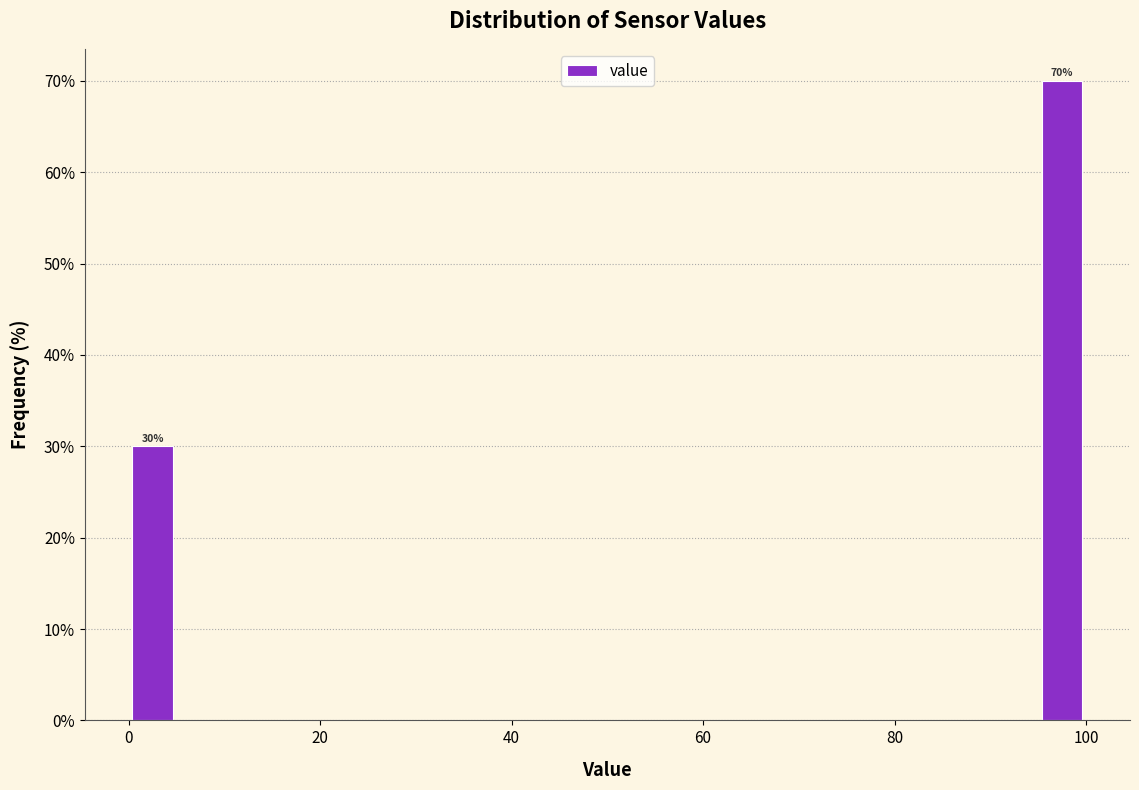

Read against the x-axis, roughly where is the centre of the tallest bar?

98